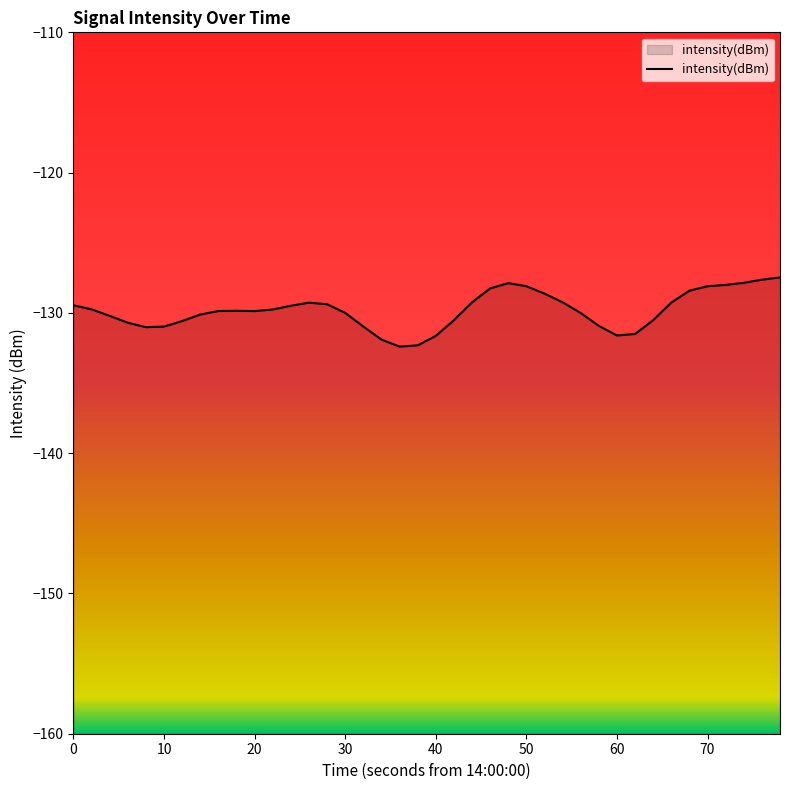

Reading left to right, what are all the values shown in this chart?

-129.5	-129.7	-130.2	-130.7	-131.0	-131.0	-130.6	-130.1	-129.9	-129.9	-129.9	-129.8	-129.5	-129.3	-129.4	-130.0	-131.0	-131.9	-132.4	-132.3	-131.6	-130.5	-129.2	-128.3	-127.9	-128.1	-128.6	-129.2	-130.0	-130.9	-131.6	-131.5	-130.5	-129.3	-128.4	-128.1	-128.0	-127.9	-127.6	-127.5